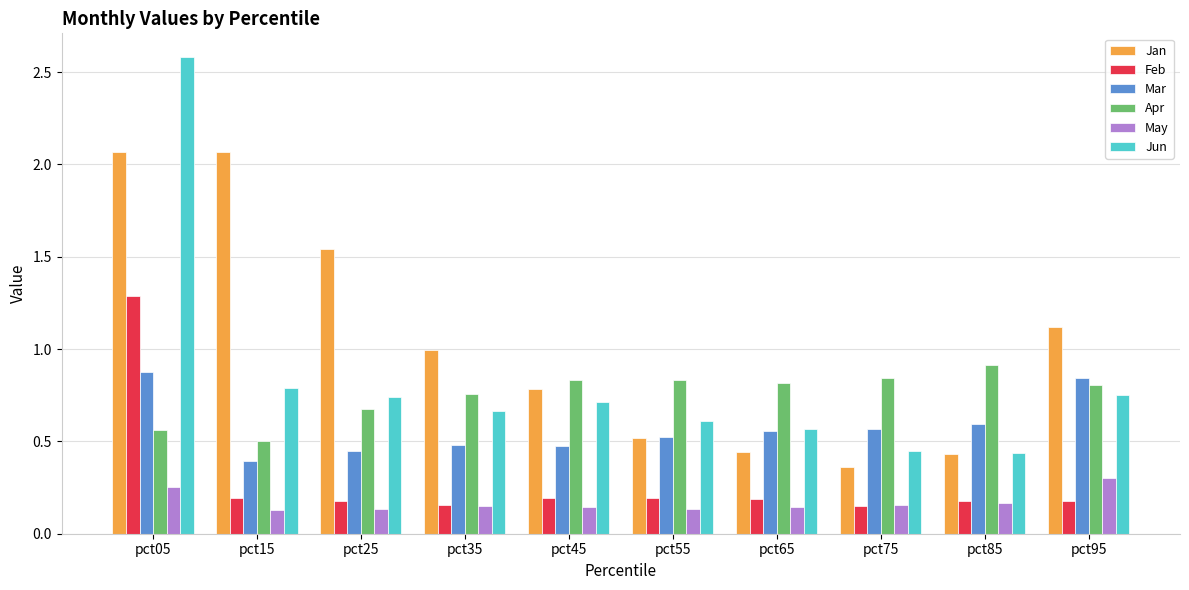

Which series has the largest range (max minus min)?

Jun